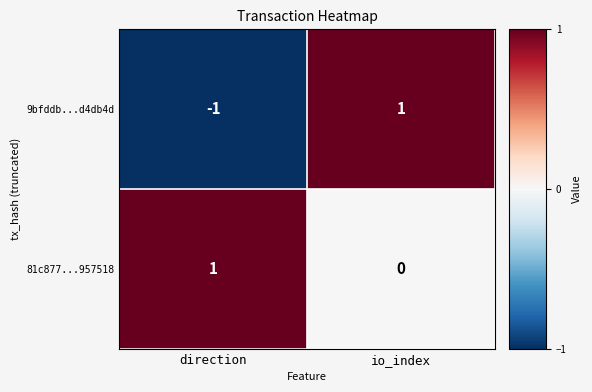

List the series in order of their overall mean, lowest first.

9bfddb...d4db4d, 81c877...957518